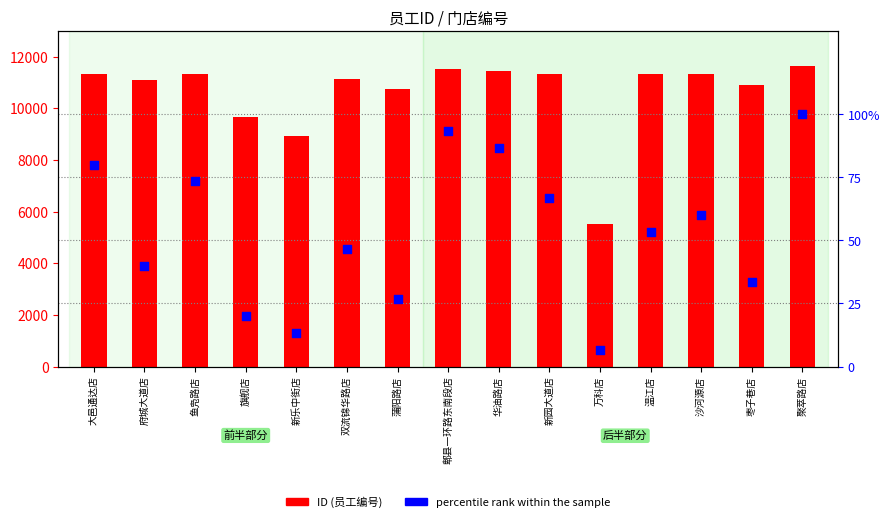

Is the value of percentile rank within the sample at 温江店 greater than the value of ID at 万科店?

No